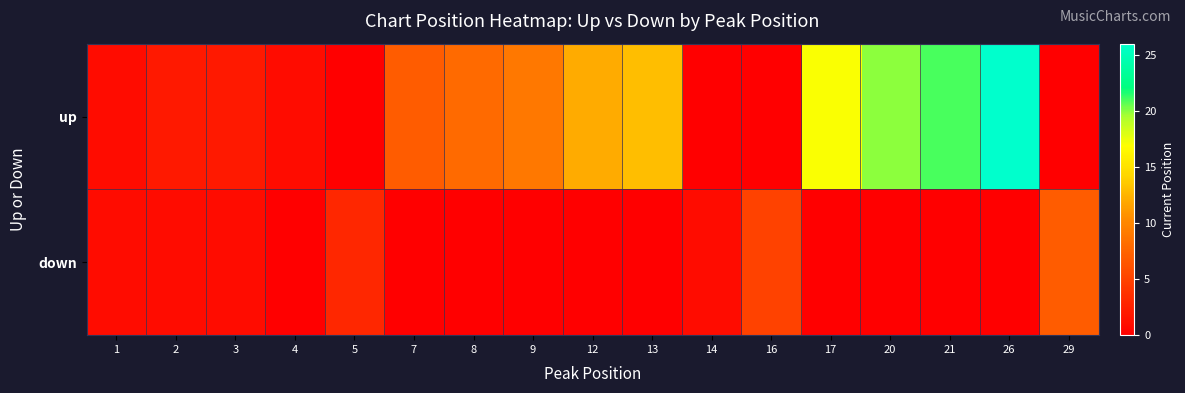

Which series has the largest range (max minus min)?

up